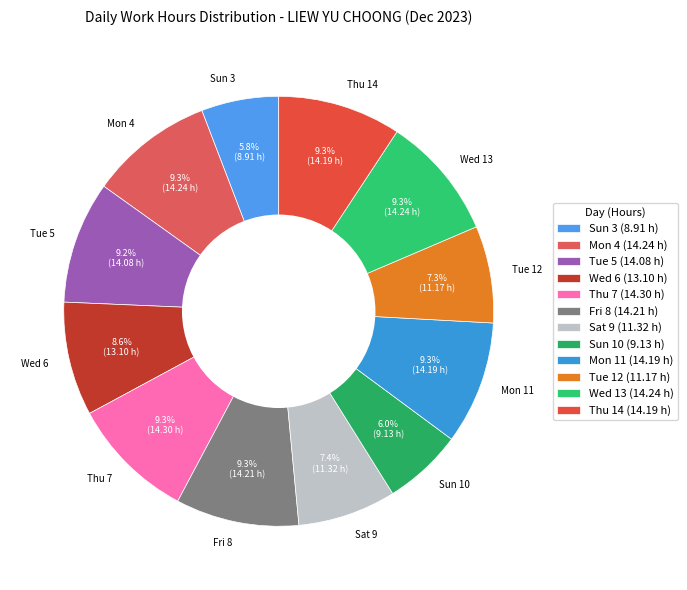

To the nearest percent, what percentage of the pie is Sun 10?

6%